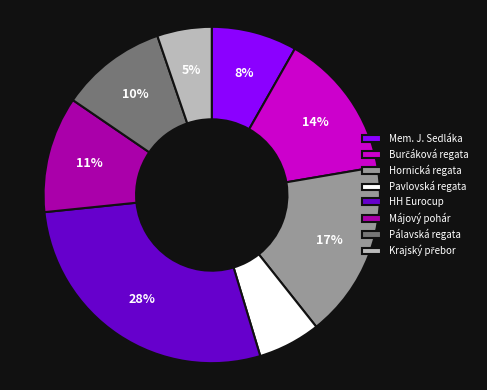

To the nearest percent, what percentage of the pie is Pálavská regata?

10%